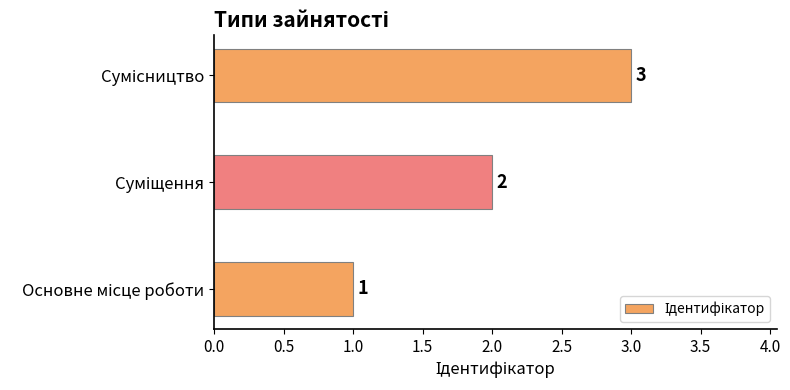

What is the maximum value shown in the chart?

3